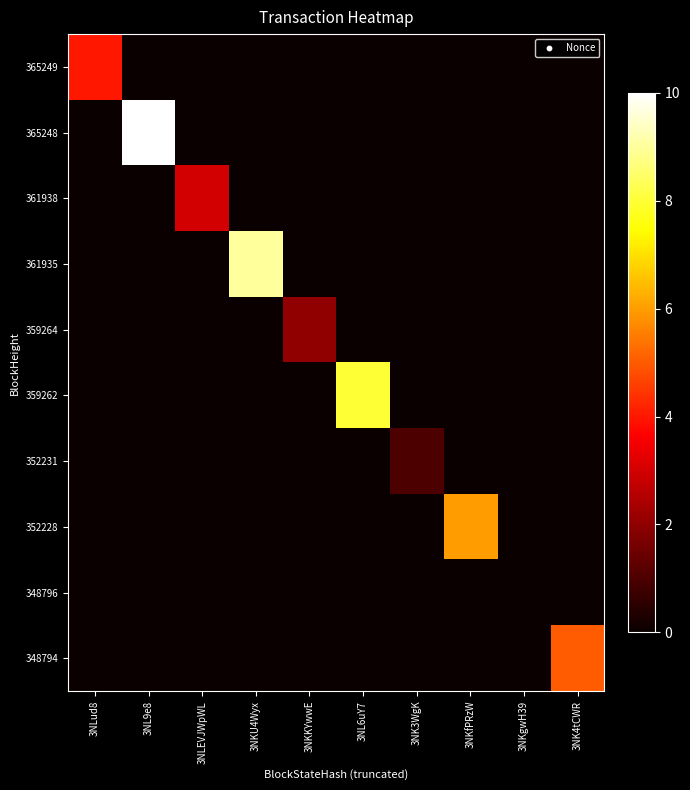

Reading right to left, transcribe all the data shown in this chart.

365249: 3NK4tCWR=0	3NKgwH39=0	3NKfPRzW=0	3NK3WgK=0	3NL6uY7=0	3NKKYwwE=0	3NKU4Wyx=0	3NLEVJWpWL=0	3NL9e8=0	3NLud8=4
365248: 3NK4tCWR=0	3NKgwH39=0	3NKfPRzW=0	3NK3WgK=0	3NL6uY7=0	3NKKYwwE=0	3NKU4Wyx=0	3NLEVJWpWL=0	3NL9e8=10	3NLud8=0
361938: 3NK4tCWR=0	3NKgwH39=0	3NKfPRzW=0	3NK3WgK=0	3NL6uY7=0	3NKKYwwE=0	3NKU4Wyx=0	3NLEVJWpWL=3	3NL9e8=0	3NLud8=0
361935: 3NK4tCWR=0	3NKgwH39=0	3NKfPRzW=0	3NK3WgK=0	3NL6uY7=0	3NKKYwwE=0	3NKU4Wyx=9	3NLEVJWpWL=0	3NL9e8=0	3NLud8=0
359264: 3NK4tCWR=0	3NKgwH39=0	3NKfPRzW=0	3NK3WgK=0	3NL6uY7=0	3NKKYwwE=2	3NKU4Wyx=0	3NLEVJWpWL=0	3NL9e8=0	3NLud8=0
359262: 3NK4tCWR=0	3NKgwH39=0	3NKfPRzW=0	3NK3WgK=0	3NL6uY7=8	3NKKYwwE=0	3NKU4Wyx=0	3NLEVJWpWL=0	3NL9e8=0	3NLud8=0
352231: 3NK4tCWR=0	3NKgwH39=0	3NKfPRzW=0	3NK3WgK=1	3NL6uY7=0	3NKKYwwE=0	3NKU4Wyx=0	3NLEVJWpWL=0	3NL9e8=0	3NLud8=0
352228: 3NK4tCWR=0	3NKgwH39=0	3NKfPRzW=6	3NK3WgK=0	3NL6uY7=0	3NKKYwwE=0	3NKU4Wyx=0	3NLEVJWpWL=0	3NL9e8=0	3NLud8=0
348796: 3NK4tCWR=0	3NKgwH39=0	3NKfPRzW=0	3NK3WgK=0	3NL6uY7=0	3NKKYwwE=0	3NKU4Wyx=0	3NLEVJWpWL=0	3NL9e8=0	3NLud8=0
348794: 3NK4tCWR=5	3NKgwH39=0	3NKfPRzW=0	3NK3WgK=0	3NL6uY7=0	3NKKYwwE=0	3NKU4Wyx=0	3NLEVJWpWL=0	3NL9e8=0	3NLud8=0